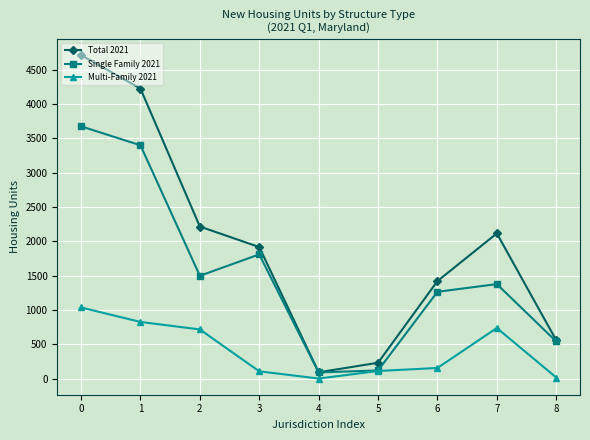

Which category has the lowest value in the Total 2021 series?

4